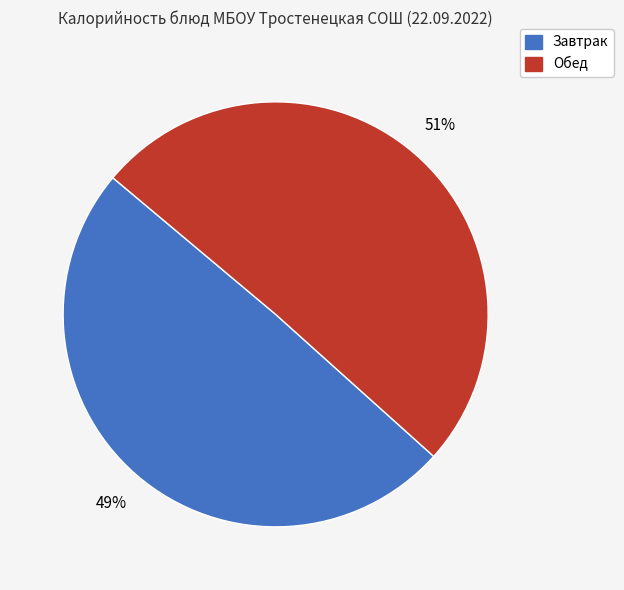

Is there a majority slice in this chart?

Yes